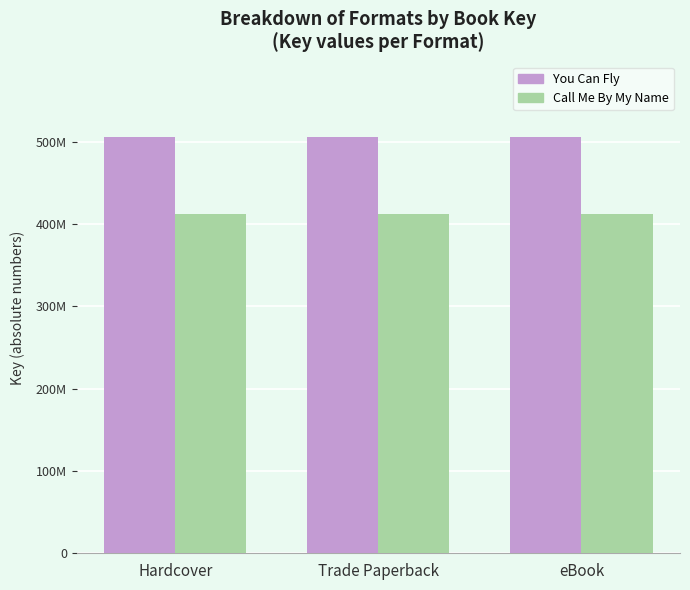

What is the total value across all series at eBook?

918605754